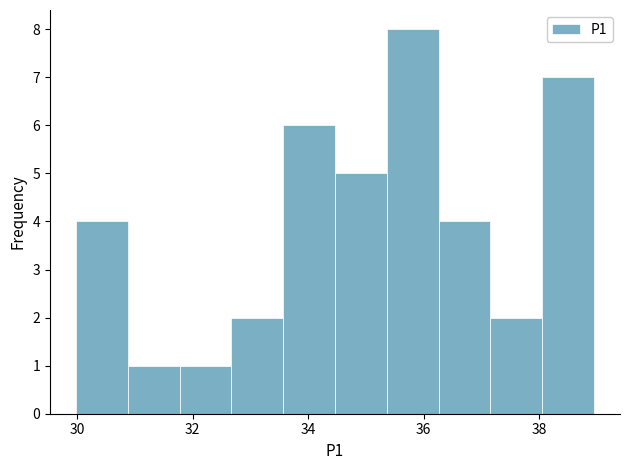

Reading left to right, transcribe this chart: for each bar, give the range it covers on the x-axis and its height. Neither the bar edges nor the heights are printed on the chart, so give them approximately, as read against the axes.

30.0 to 30.8: 4
30.8 to 31.8: 1
31.8 to 32.6: 1
32.6 to 33.6: 2
33.6 to 34.4: 6
34.4 to 35.4: 5
35.4 to 36.2: 8
36.2 to 37.2: 4
37.2 to 38.0: 2
38.0 to 39.0: 7